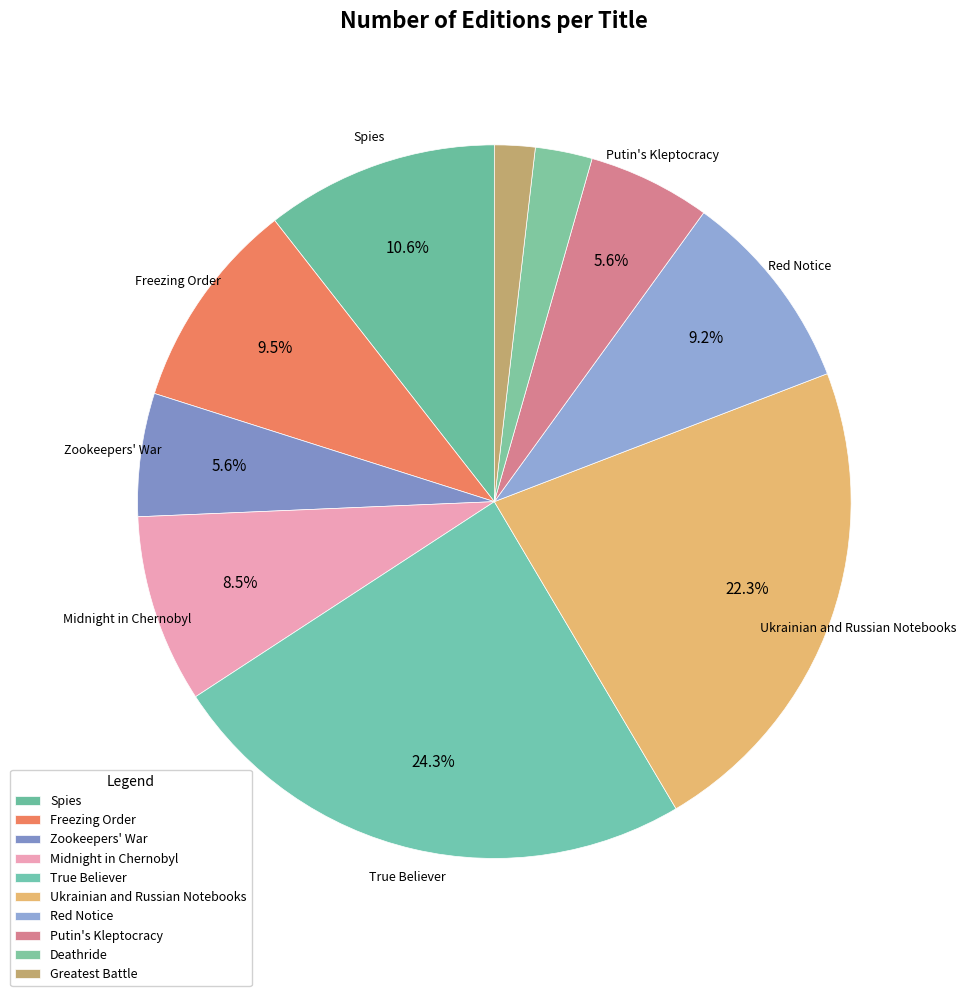

To the nearest percent, what is the combined percentage of Putin's Kleptocracy and Freezing Order?

15%